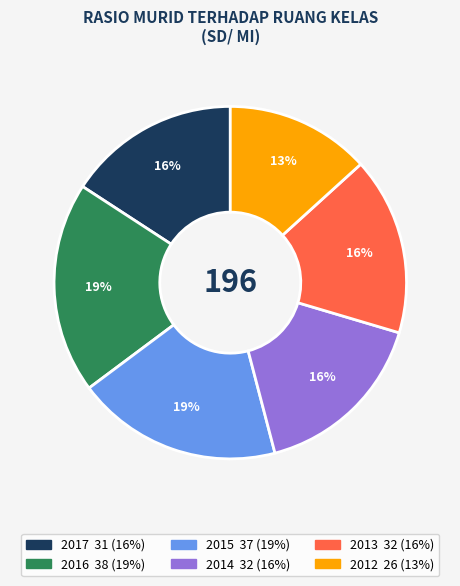

True or false: 2013 accounts for 16% of the total.

True